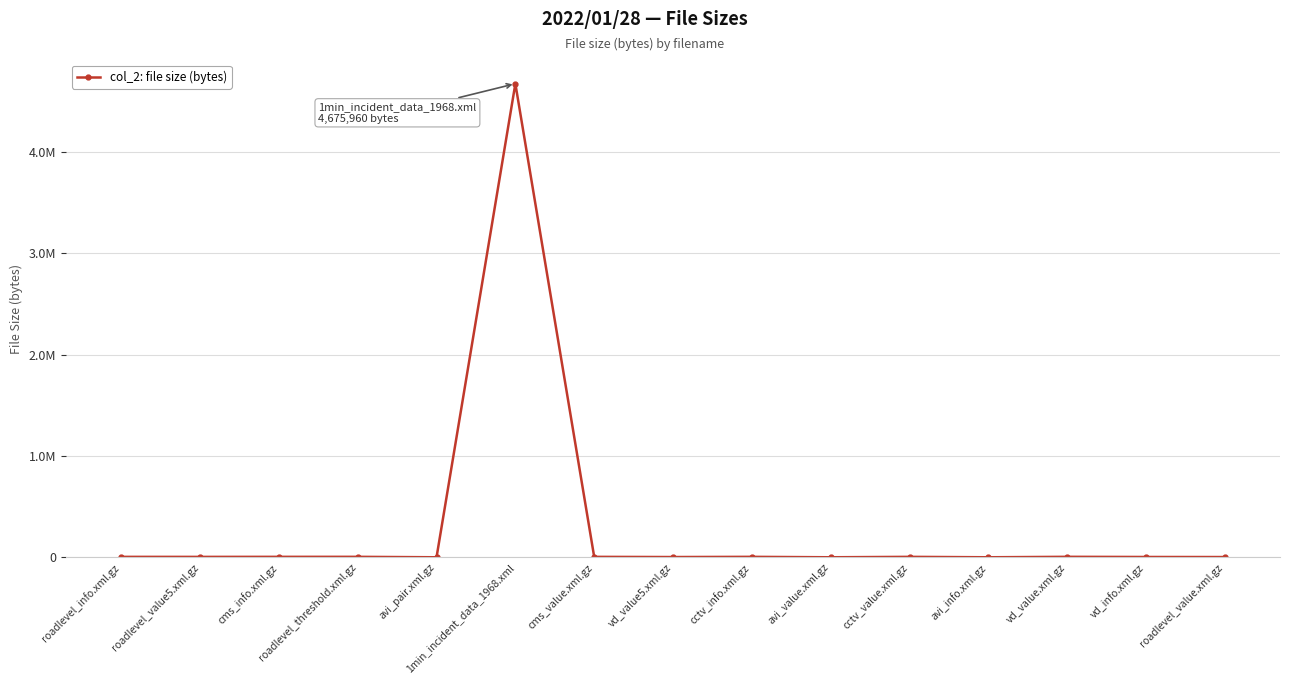

Is this an area chart (filled region under the line)?

No